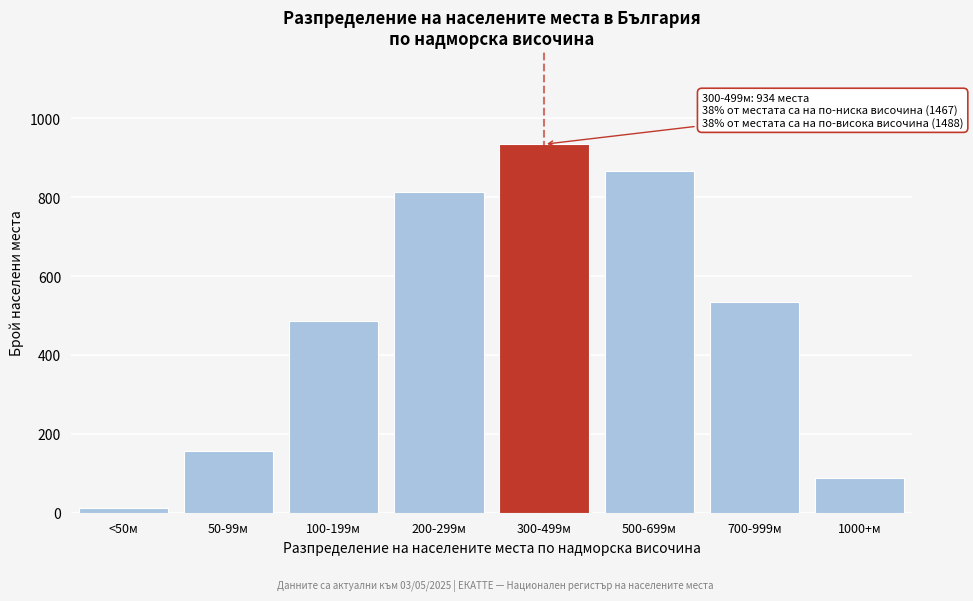

Reading right to left, extract all data points from this chart.

1000+м=87	700-999м=534	500-699м=867	300-499м=934	200-299м=812	100-199м=487	50-99м=156	<50м=12